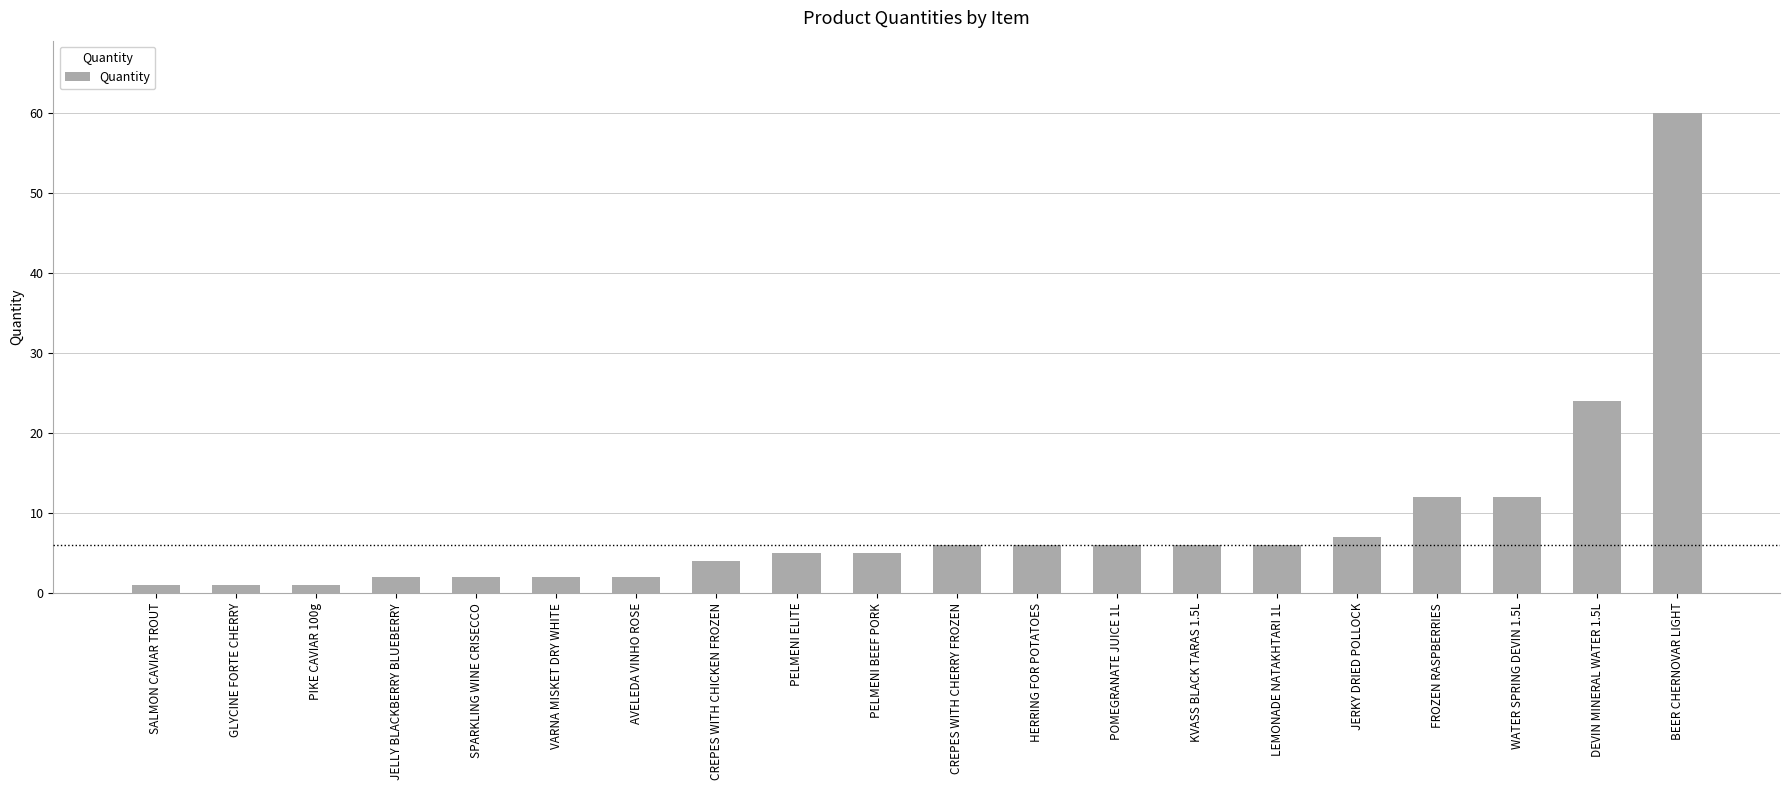

At which label is the value closest to 30?

DEVIN MINERAL WATER 1.5L